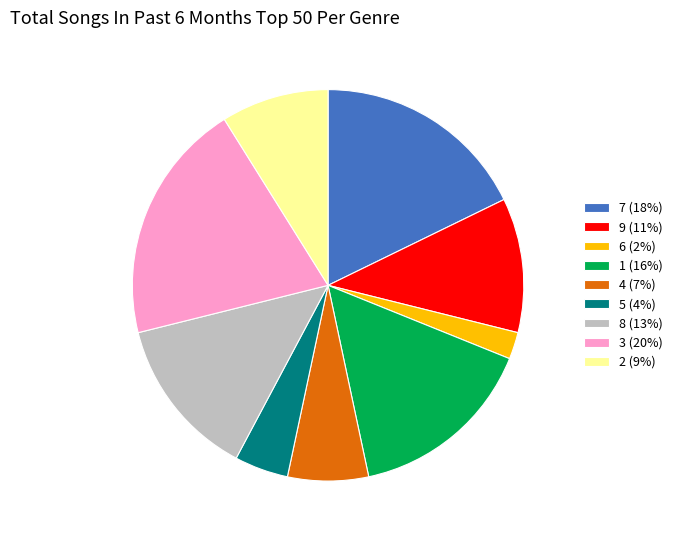

The 2 (9%) slice represents 9% of the pie. True or false?

True